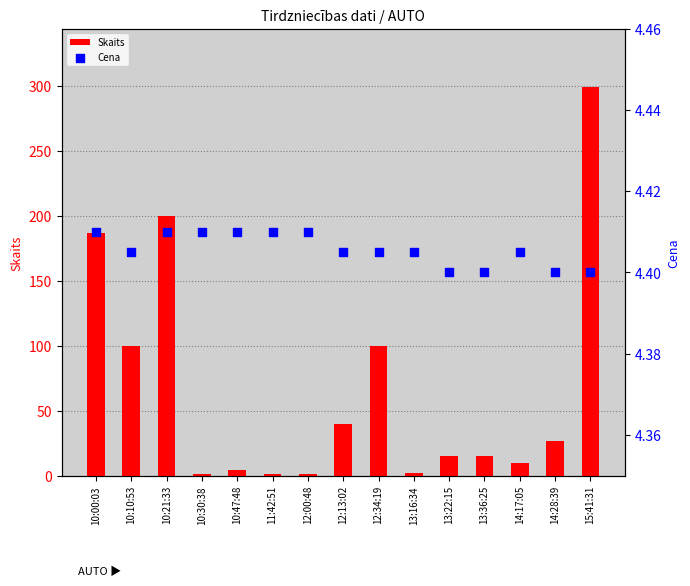

Which series reaches the maximum Y coordinate?

Skaits